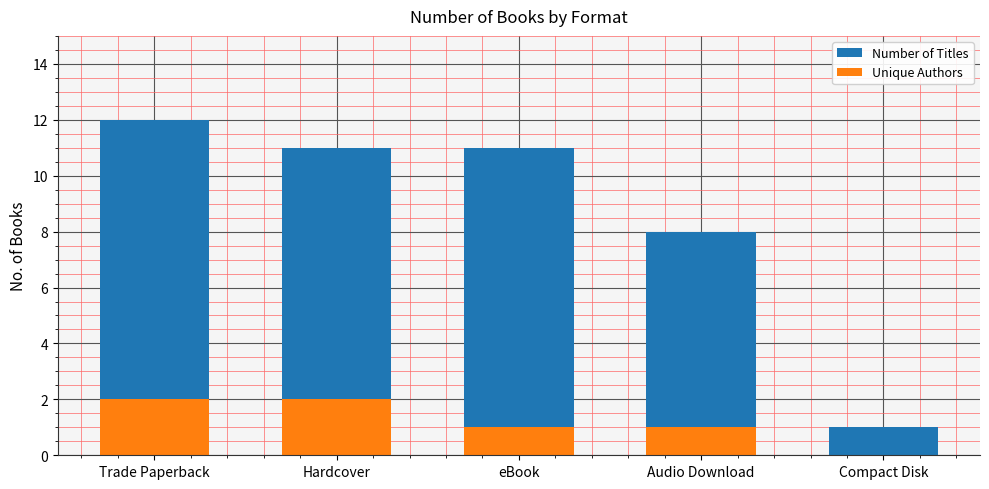

At which category does the chart reach its minimum across all series?

Compact Disk